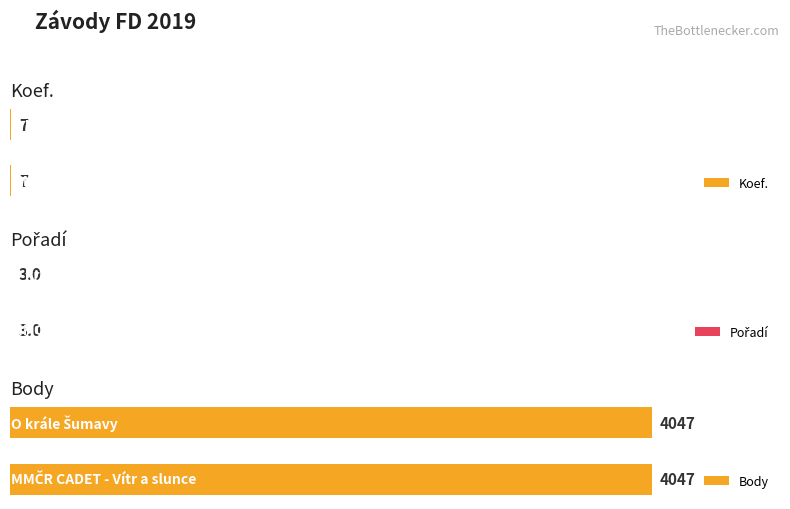

What is the value of the Body bar at the 1st from the left?

4047